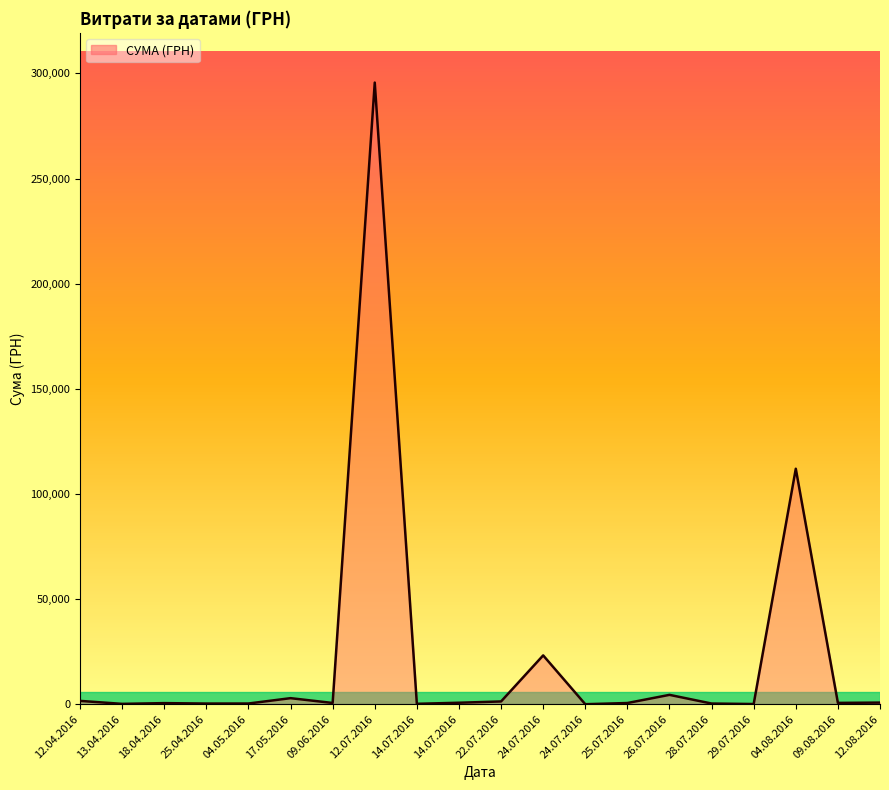

Approximately how many times larger is the value at 14.07.2016 compared to 14.07.2016?

0.3